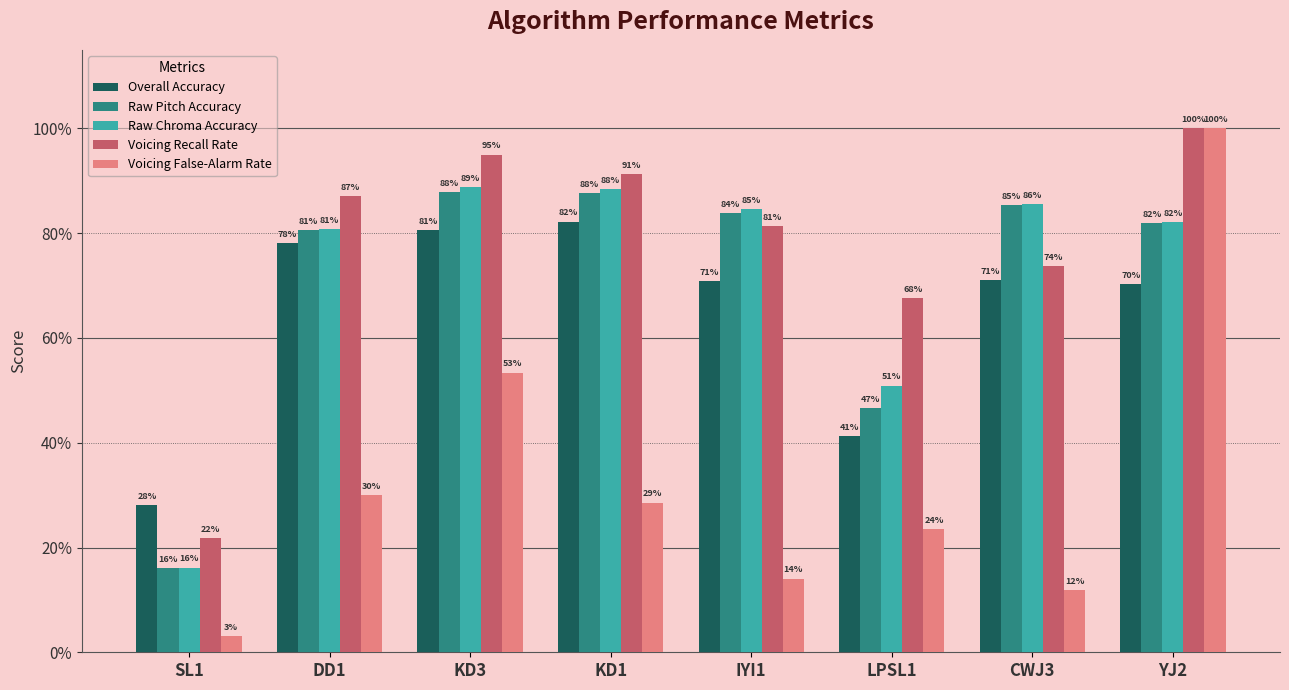

Does the chart contain stacked bars?

No